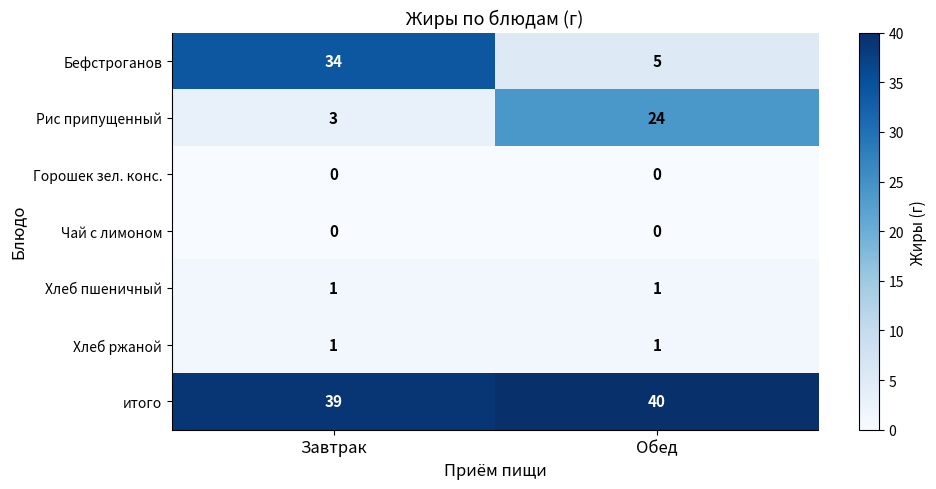

Which series has the largest range (max minus min)?

Бефстроганов